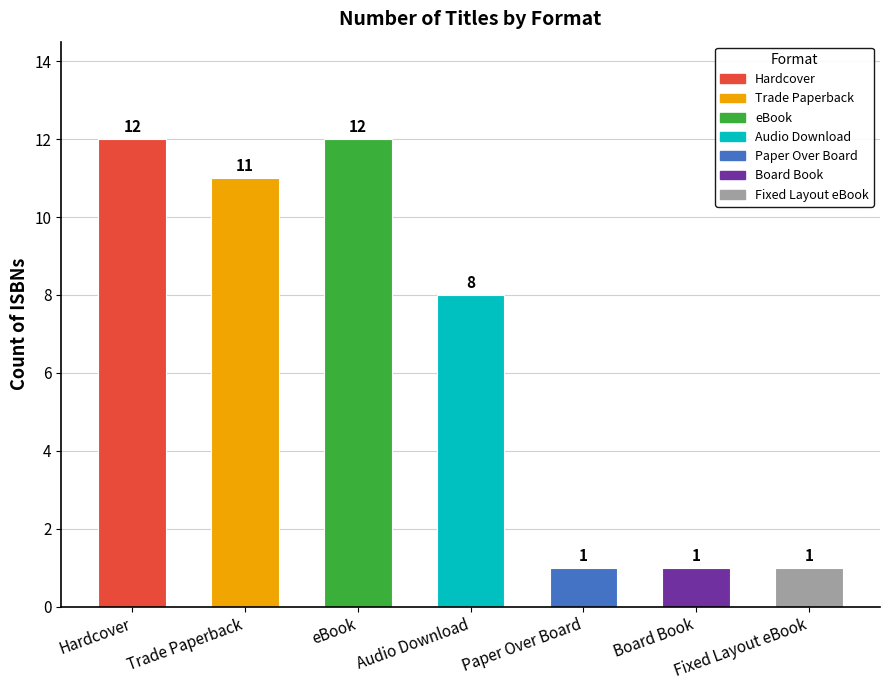

Are the bars horizontal?

No